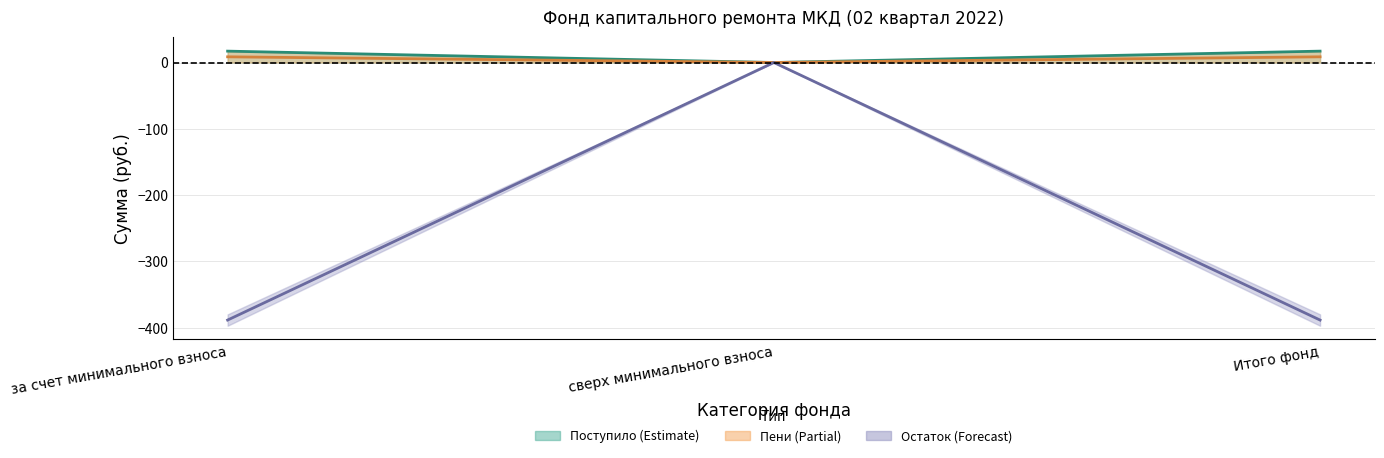

How many values in the Остаток (среднее) series are below -388?

2